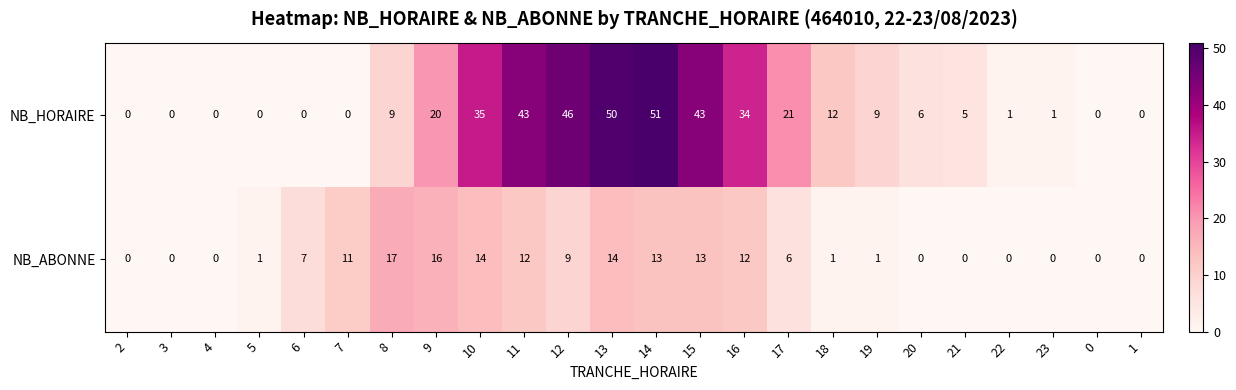

Which series has the widest spread of values?

NB_HORAIRE